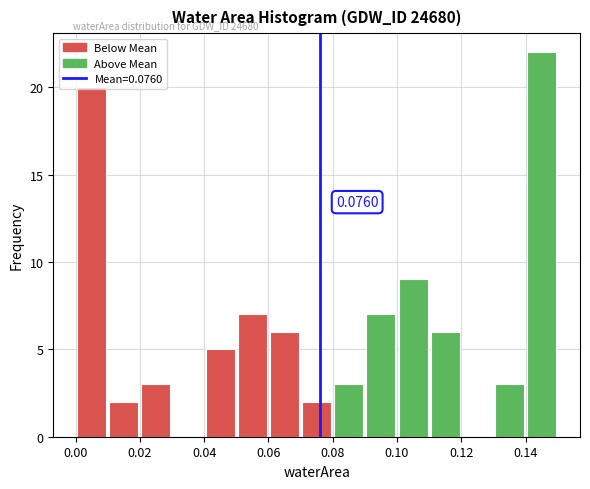

Which range on the x-axis has the tallest bar?

0.14 to 0.15